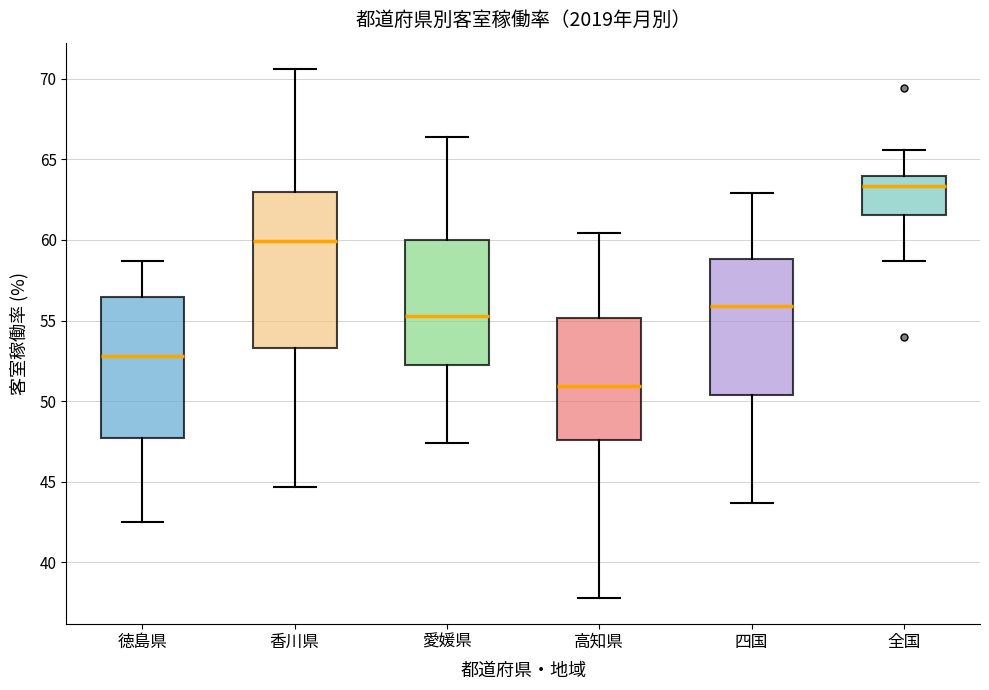

Reading left to right, read every box against the y-axis: the position of its median line, the range the box covers, and the ends of its whiskers. The values are not printed on the chart, so give them approximately, as read against the axis.

徳島県: median 53.0, box 47.5 to 56.5, whiskers 42.5 to 58.5
香川県: median 60.0, box 53.5 to 63.0, whiskers 44.5 to 70.5
愛媛県: median 55.5, box 52.0 to 60.0, whiskers 47.5 to 66.5
高知県: median 51.0, box 47.5 to 55.0, whiskers 38.0 to 60.5
四国: median 56.0, box 50.5 to 59.0, whiskers 43.5 to 63.0
全国: median 63.5, box 61.5 to 64.0, whiskers 58.5 to 65.5